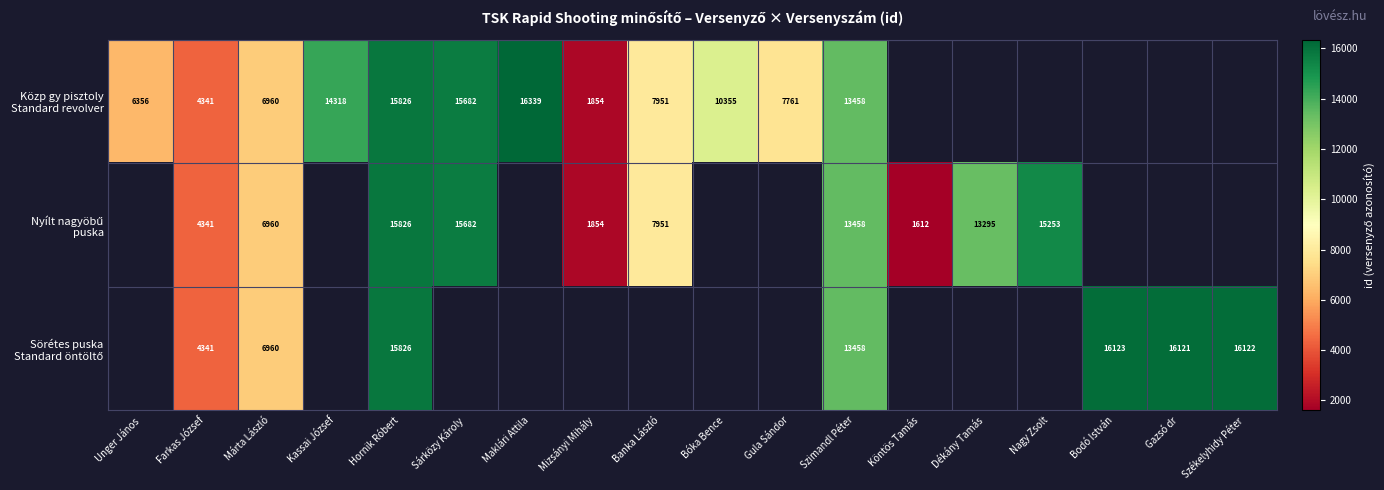

How many values in Közp gy pisztoly Standard revolver are above zero?

12